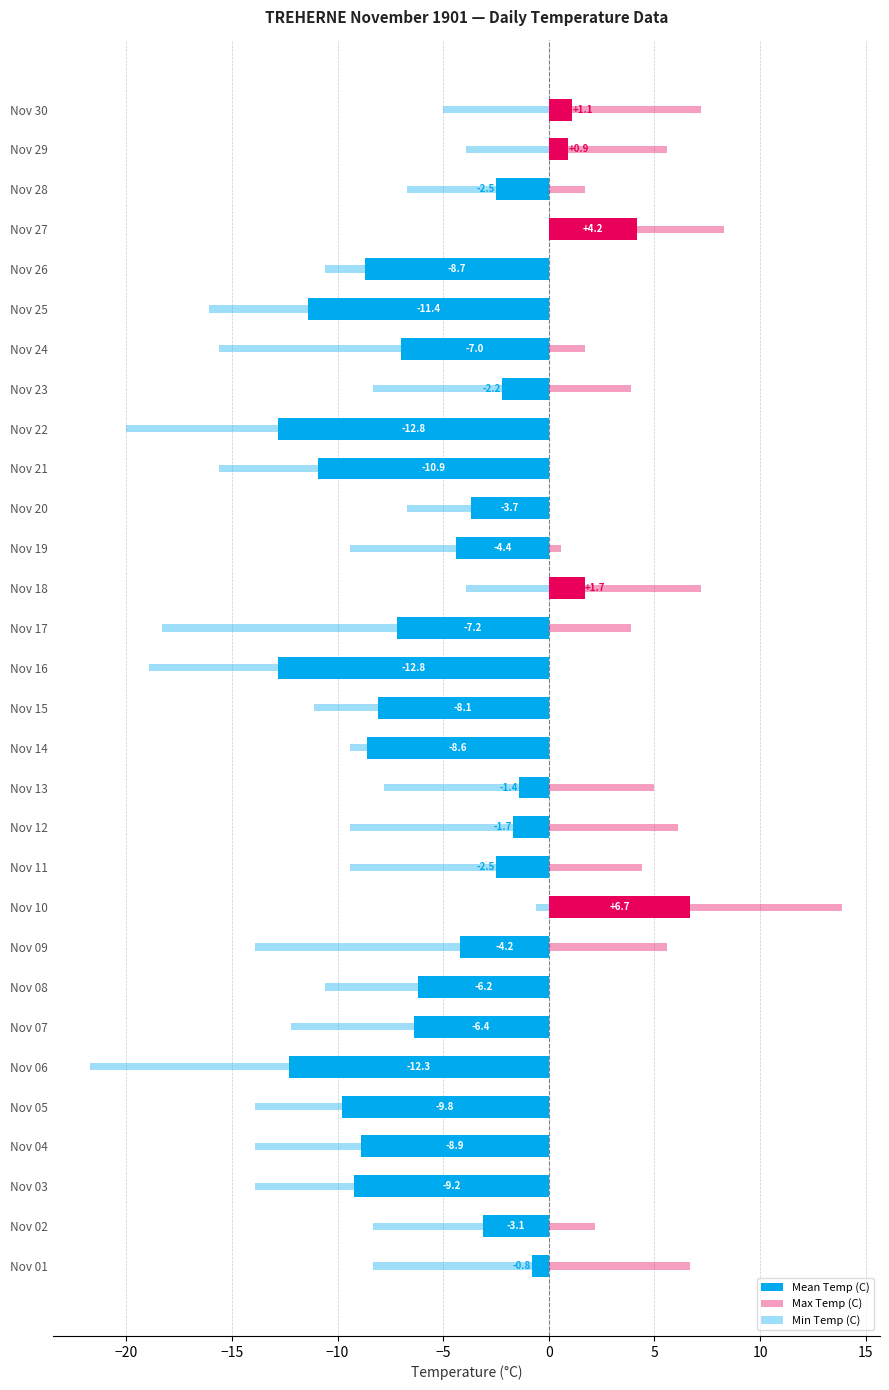

Between Nov 05 and Nov 20, which series saw the biggest shift?

Min Temp (C)